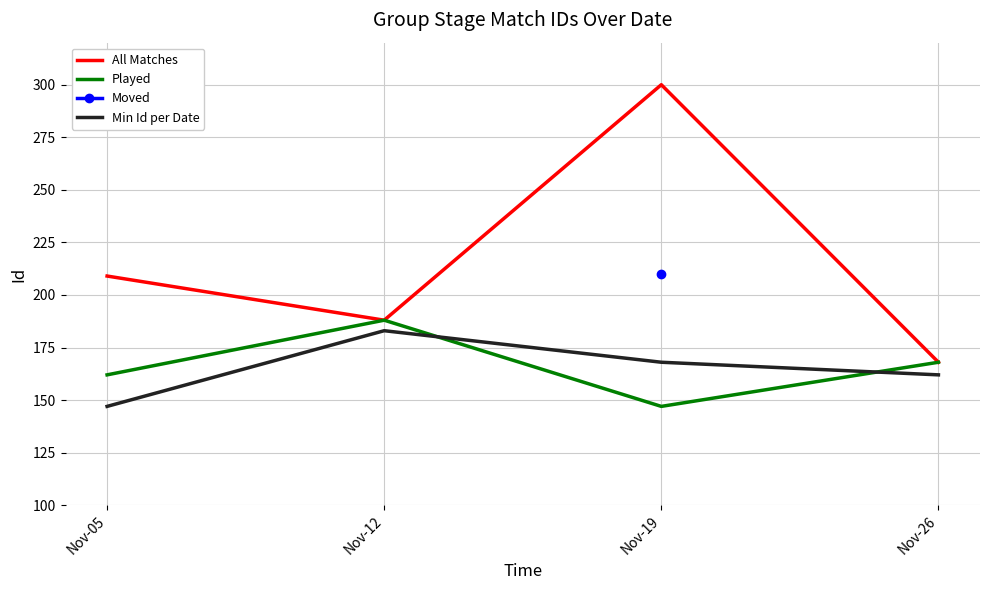

At which category does the chart reach its peak across all series?

Nov-19